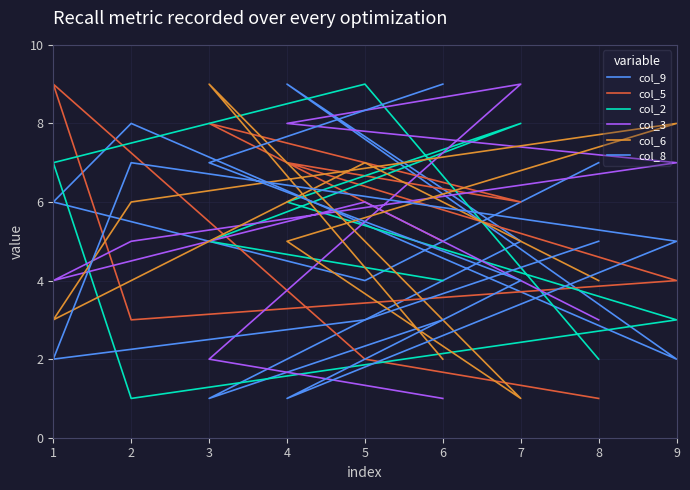

Count the col_3 values in the range 3 to 7.

5